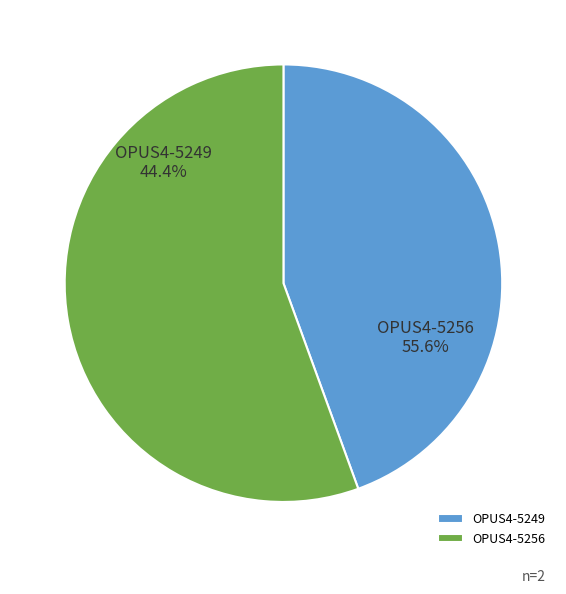

Is there any slice that represents more than half of the pie?

Yes